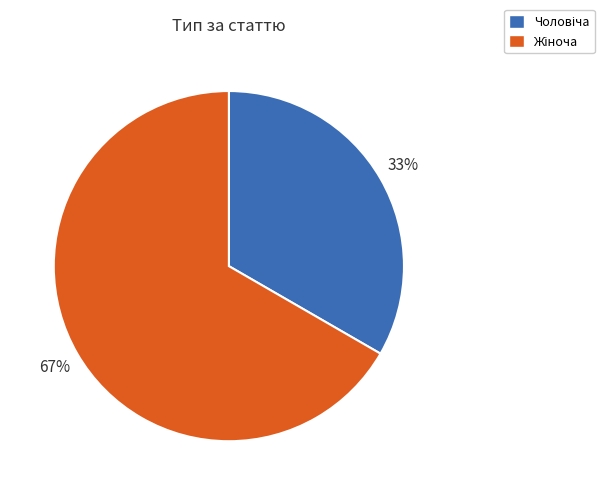

How many segments does this pie chart have?

2